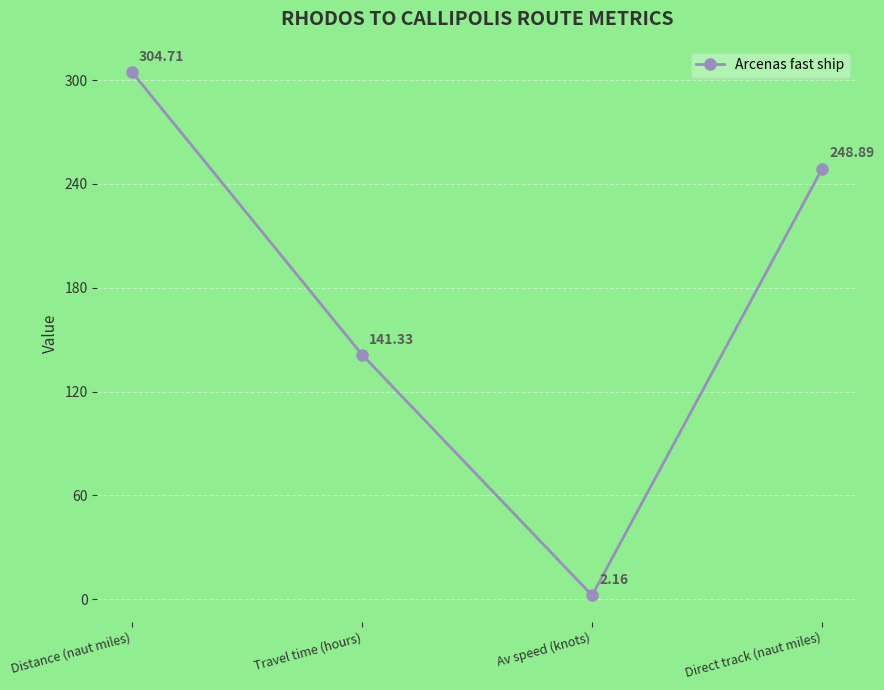

What position from the right is Av speed (knots)?

2